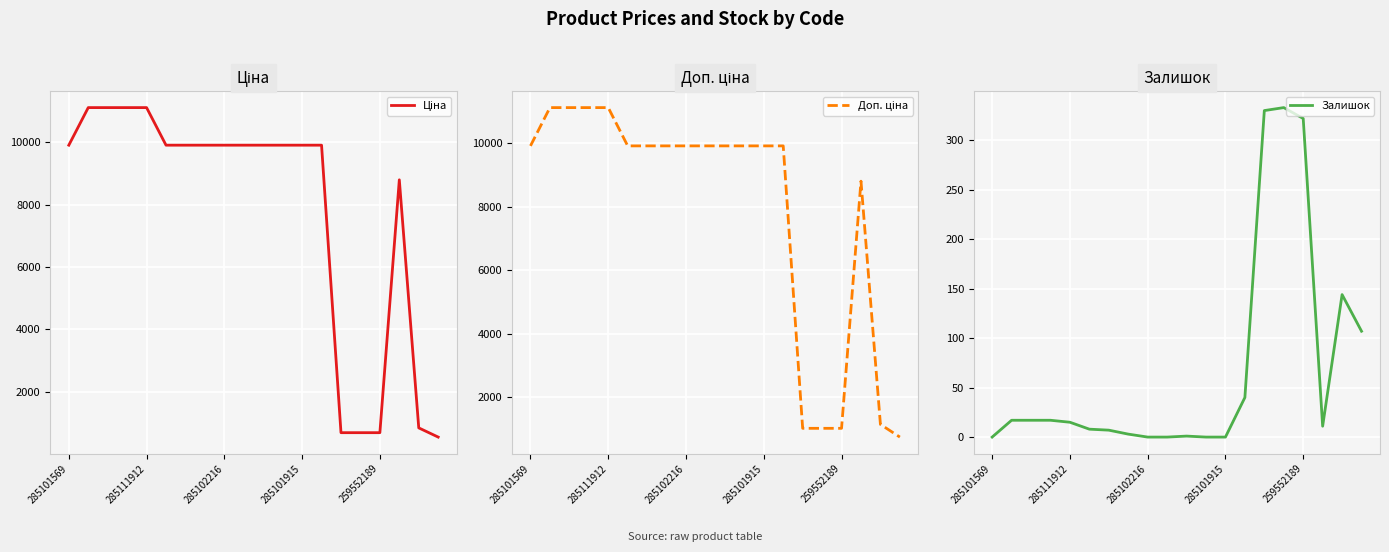

True or false: Залишок has a value of 0 at 285101569.

True